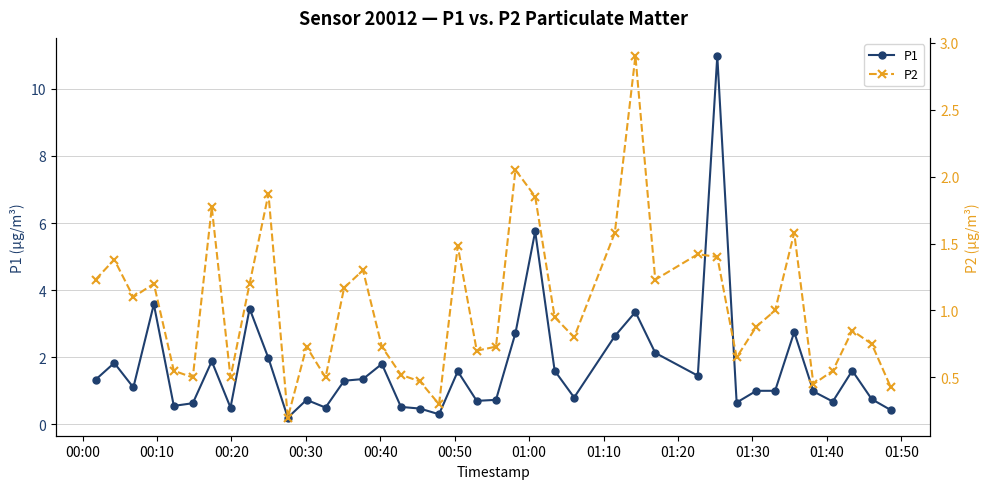

What is the maximum value for P1?

11.0